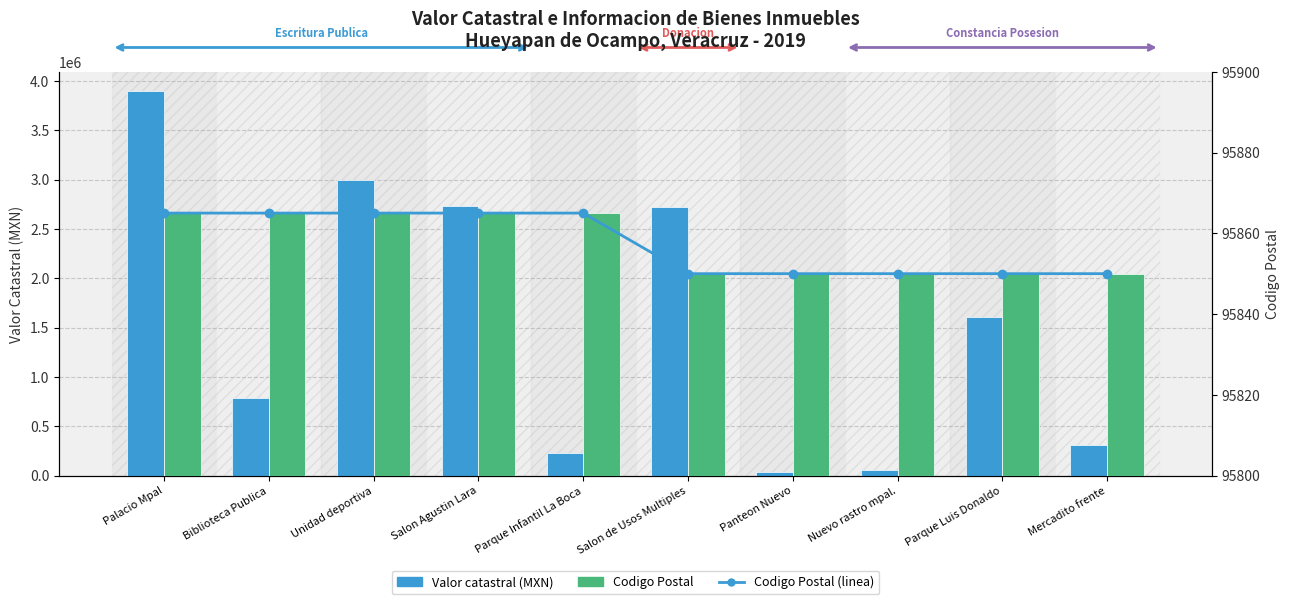

What are all the series names shown in the legend?

Valor catastral, Codigo Postal (linea), Codigo Postal